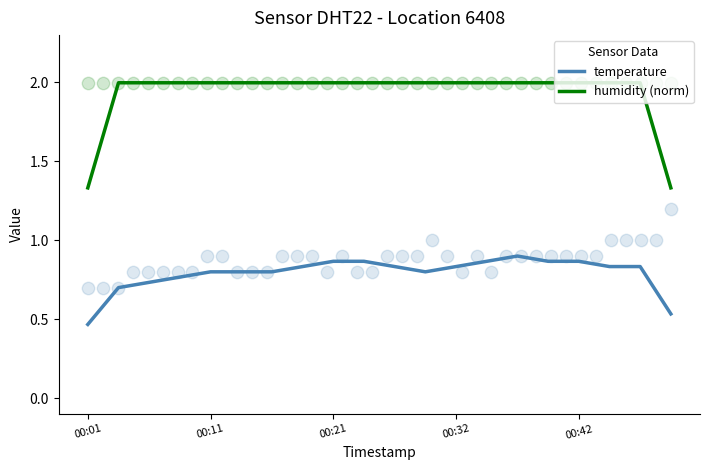

What is the total value across all series at 6?

2.8